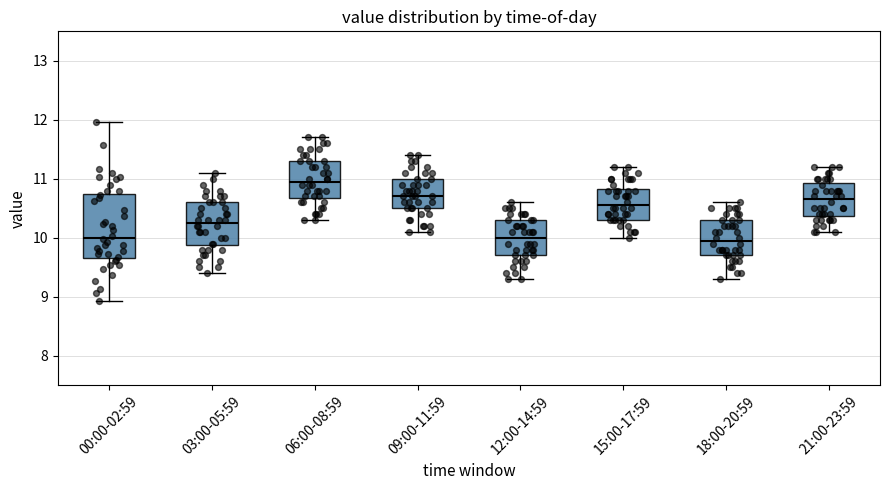

Where does the median line of the box for 00:00-02:59 sit on the y-axis? The values are not printed on the chart, so give them approximately, as read against the axis.

10.0